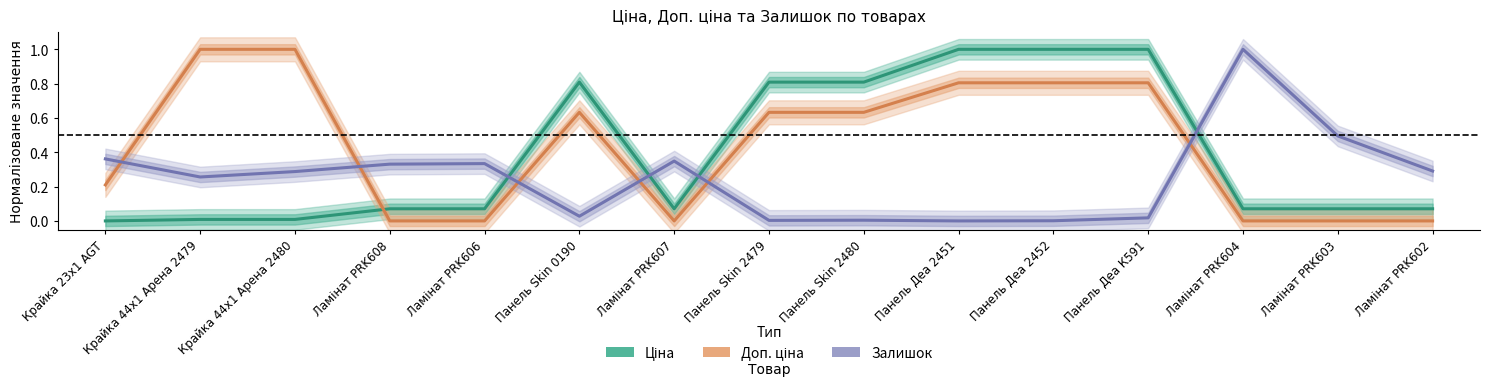

At which category is the sum across all series the highest?

Панель Деа К591